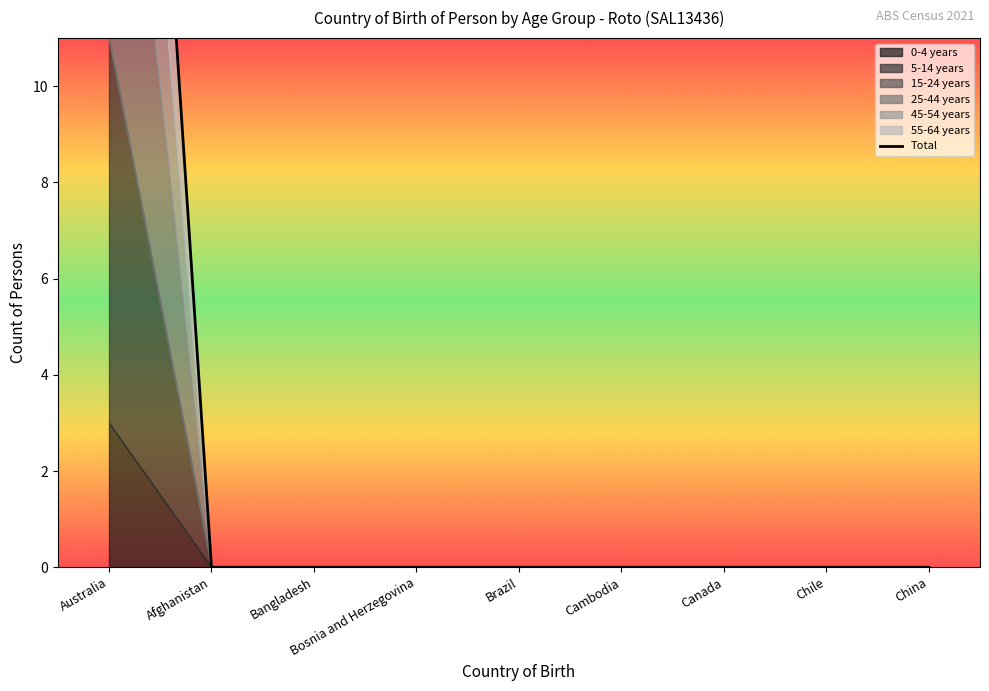

The value at Afghanistan is 0. True or false?

True